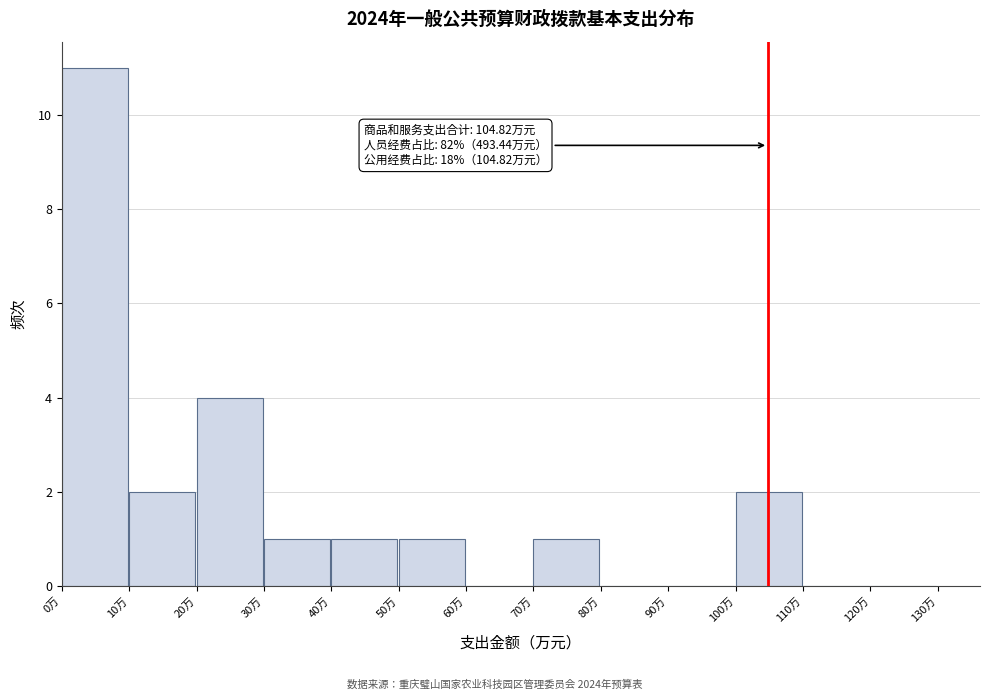

Which range on the x-axis has the tallest bar?

0 to 10